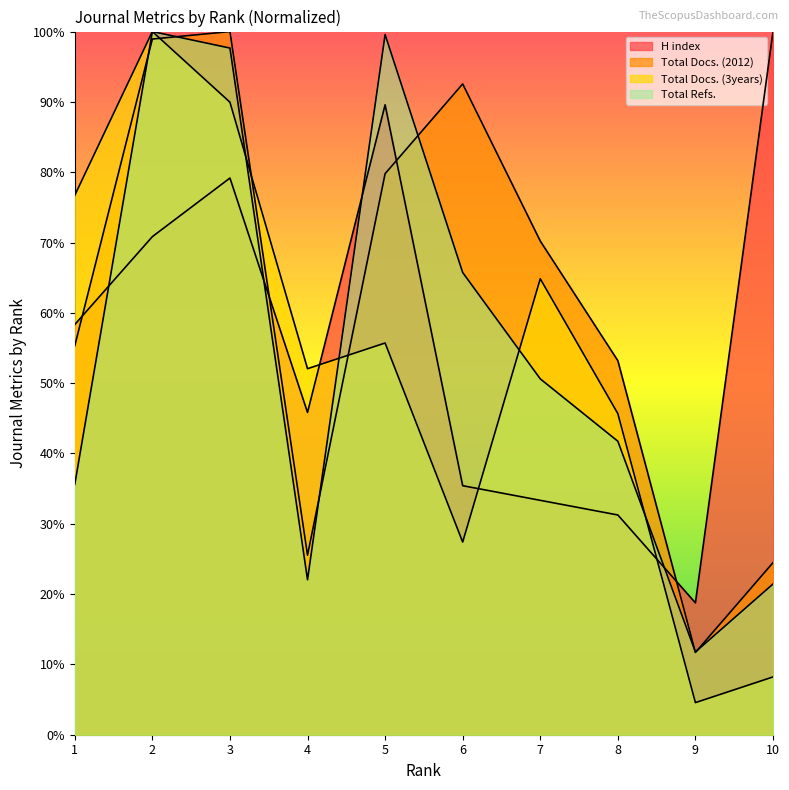

True or false: Total Docs. (2012) has a value of 7.2 at 10.

False